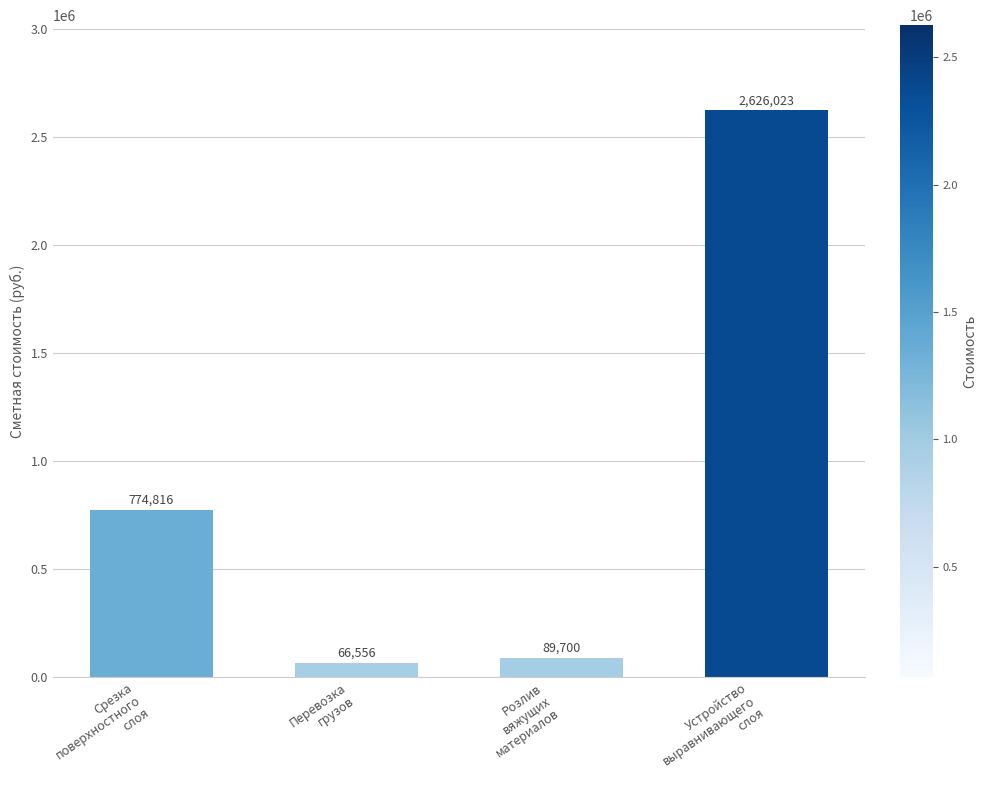

What is the value of the 3rd bar from the left?

89700